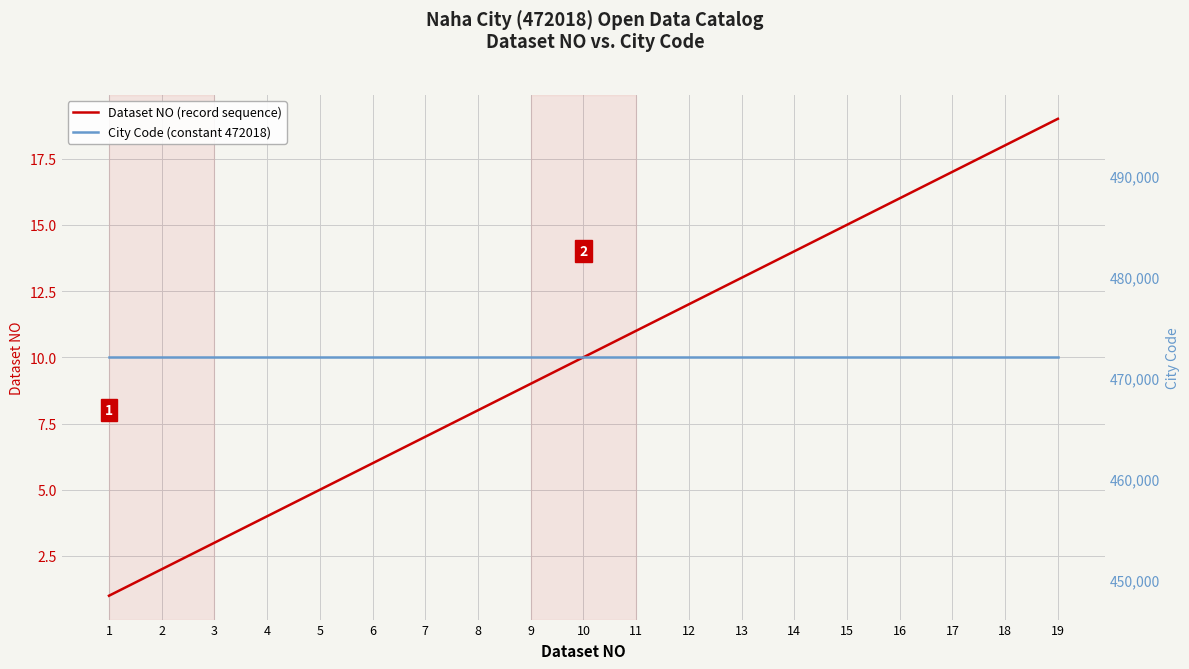

At which label is Dataset NO (record sequence) closest to 10?

10